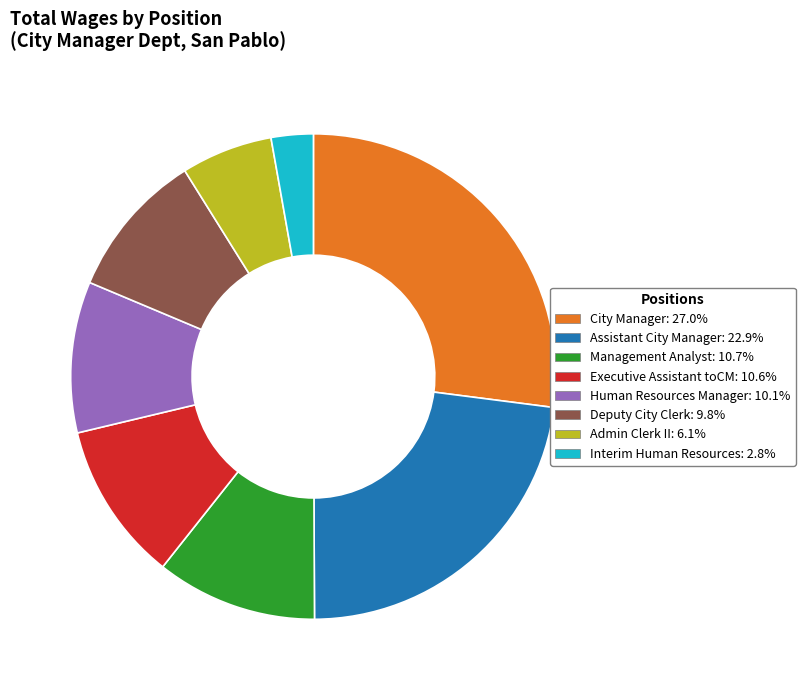

Is the sum of Human Resources Manager and Management Analyst greater than half?

No